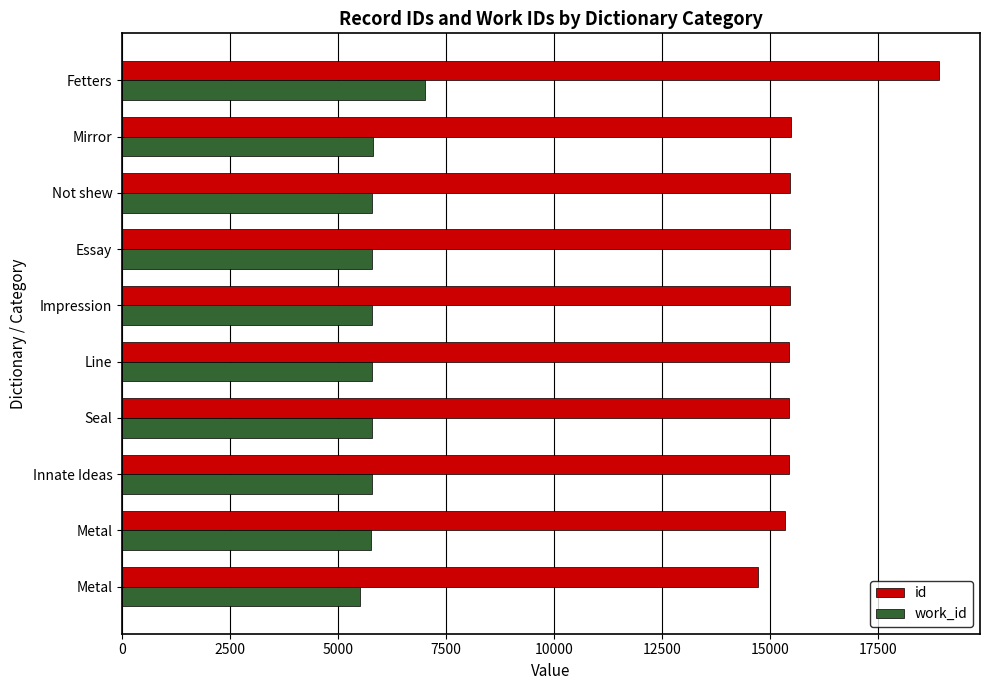

What are all the series names shown in the legend?

id, work_id